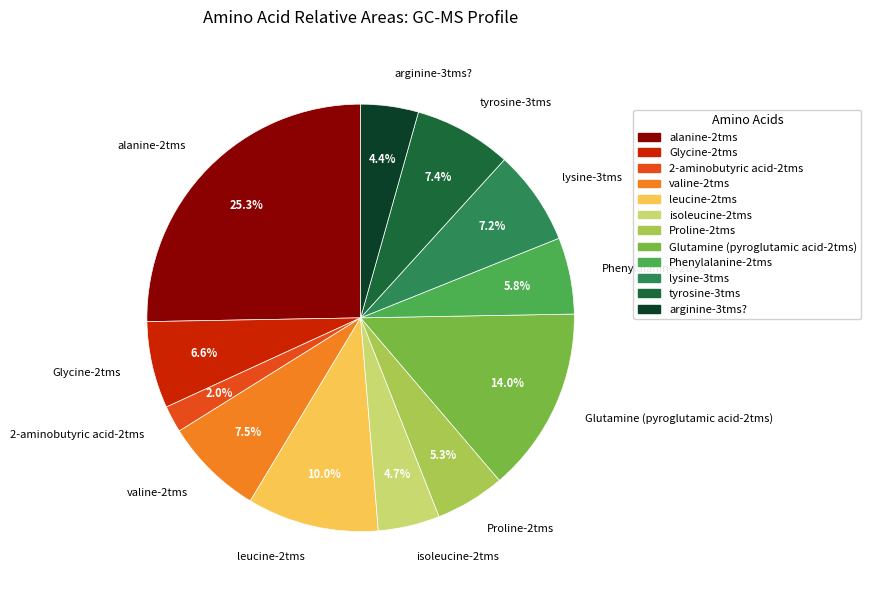

Does Proline-2tms account for over 50% of the chart?

No